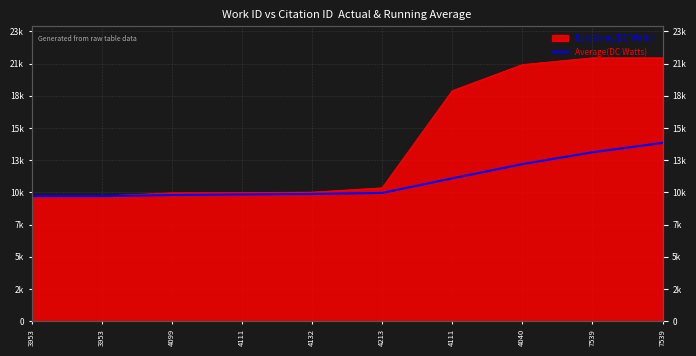

What is the label of the 4th point from the left?

4111